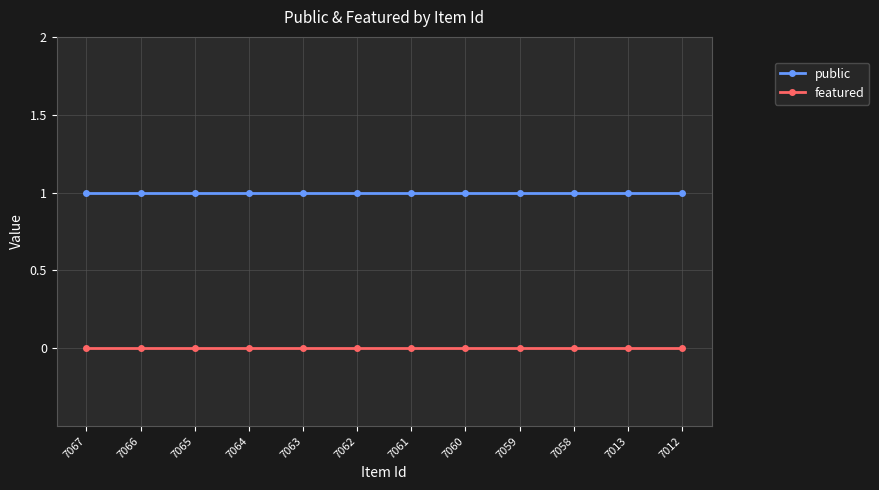

Which series has the largest total across all categories?

public